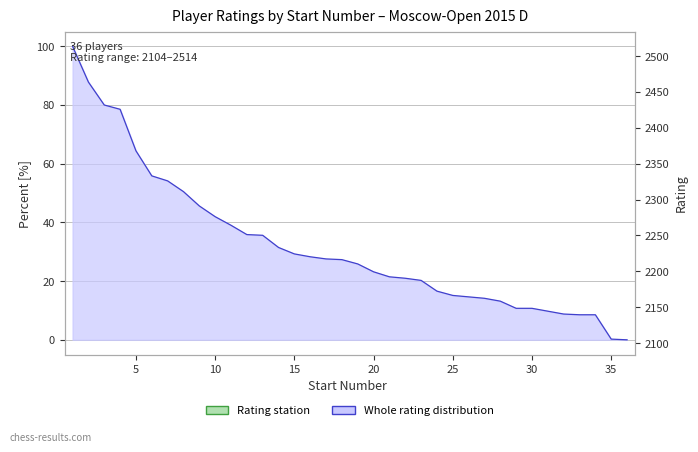

Reading right to left, transcribe all the data shown in this chart.

0.0	0.2	8.5	8.5	8.8	9.8	10.7	10.7	13.2	14.1	14.6	15.1	16.6	20.2	21.0	21.5	23.2	25.9	27.3	27.6	28.3	29.3	31.5	35.6	35.9	39.0	42.0	45.6	50.5	54.1	55.9	64.4	78.5	80.0	87.8	100.0